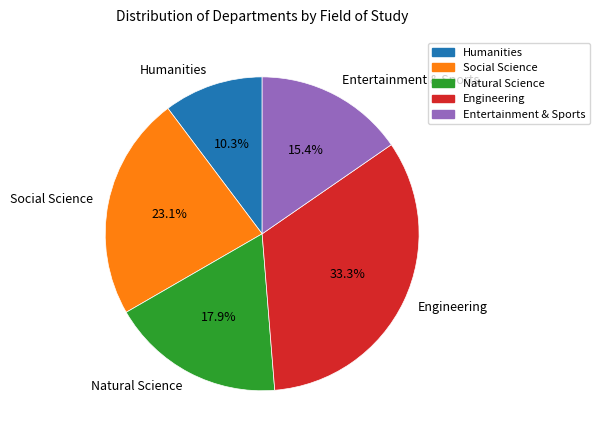

Which category has the smallest portion of the pie?

Humanities